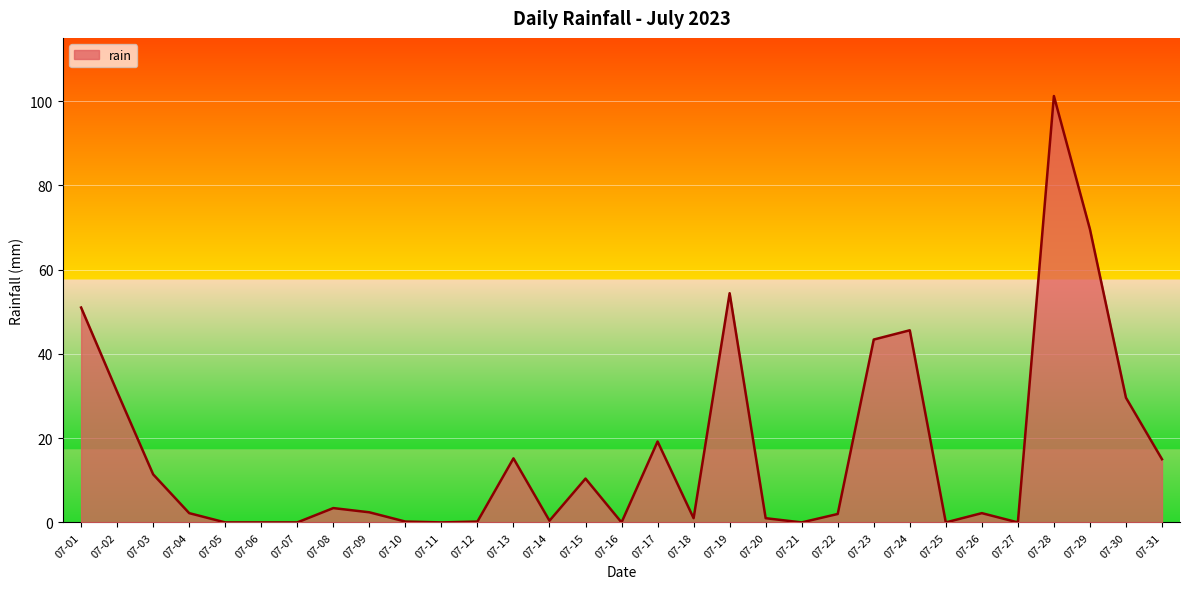

Is it true that the value at 07-24 is 23.7?

False